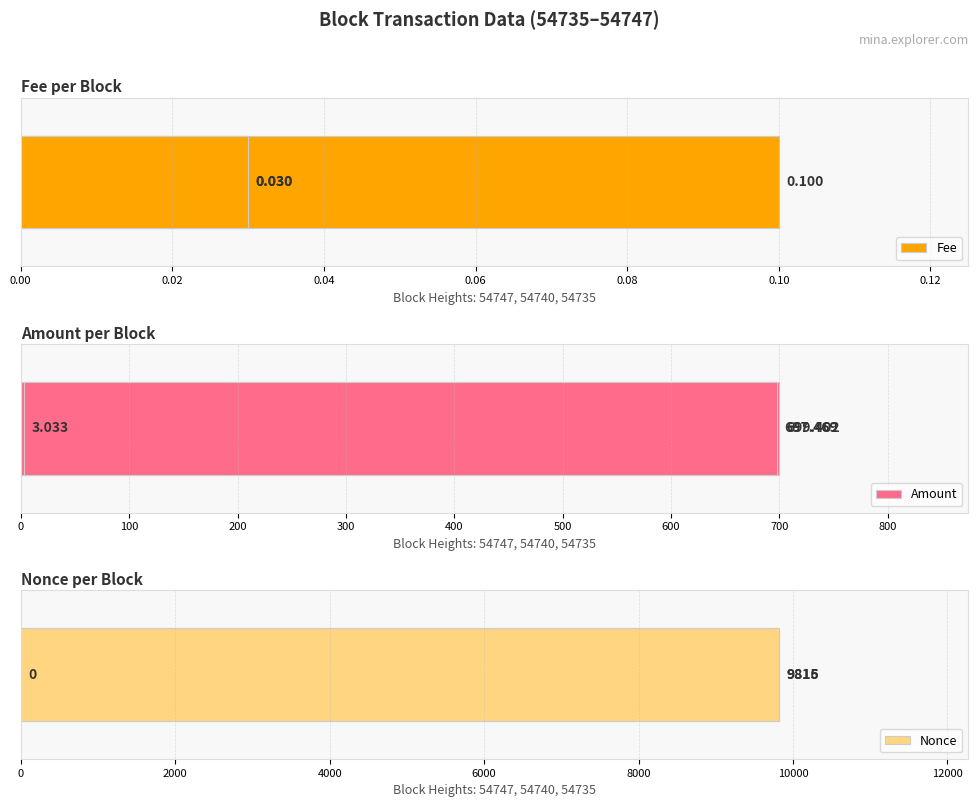

What is the spread (max minus min) of values at 0.00?

699.4